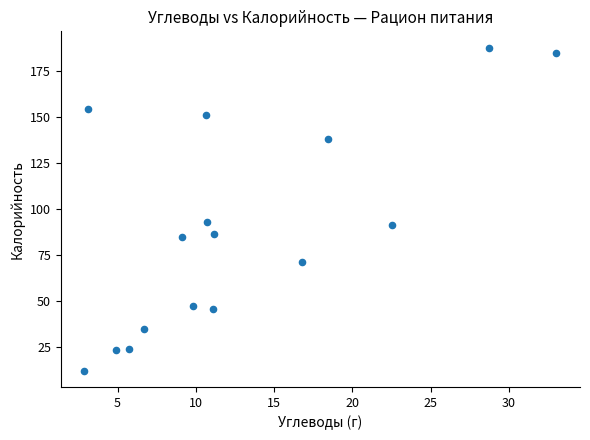

What is the range of X values (max minus min)?

30.1